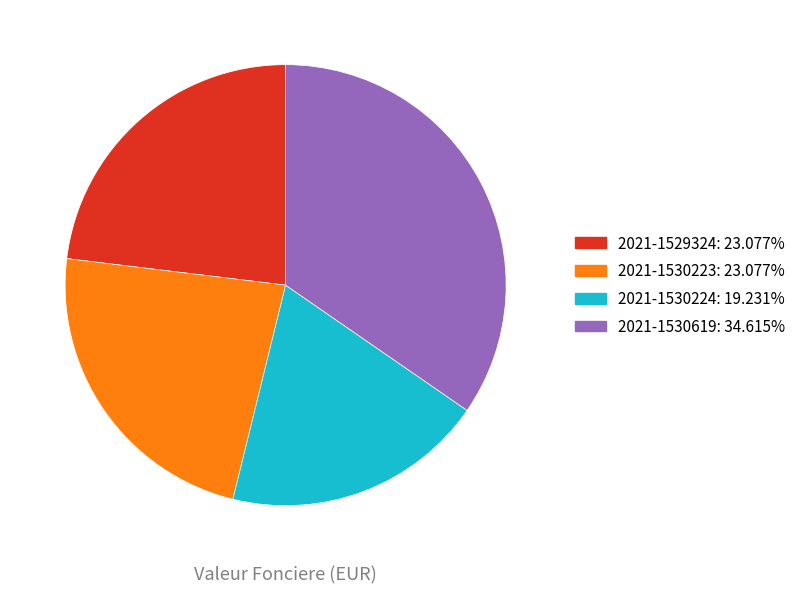

Combined, do 2021-1530224 and 2021-1530223 account for over 50%?

No